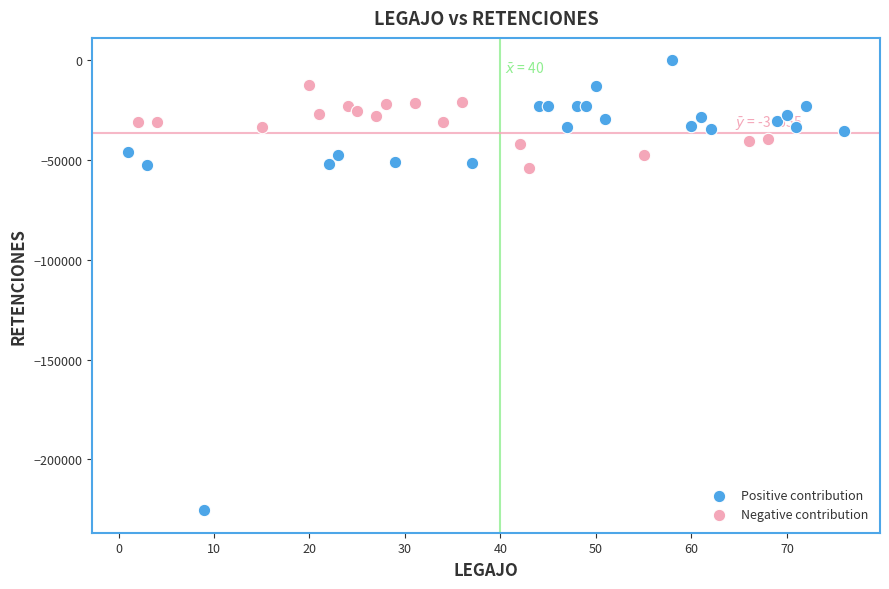

Which series contains the lowest Y value?

Positive contribution